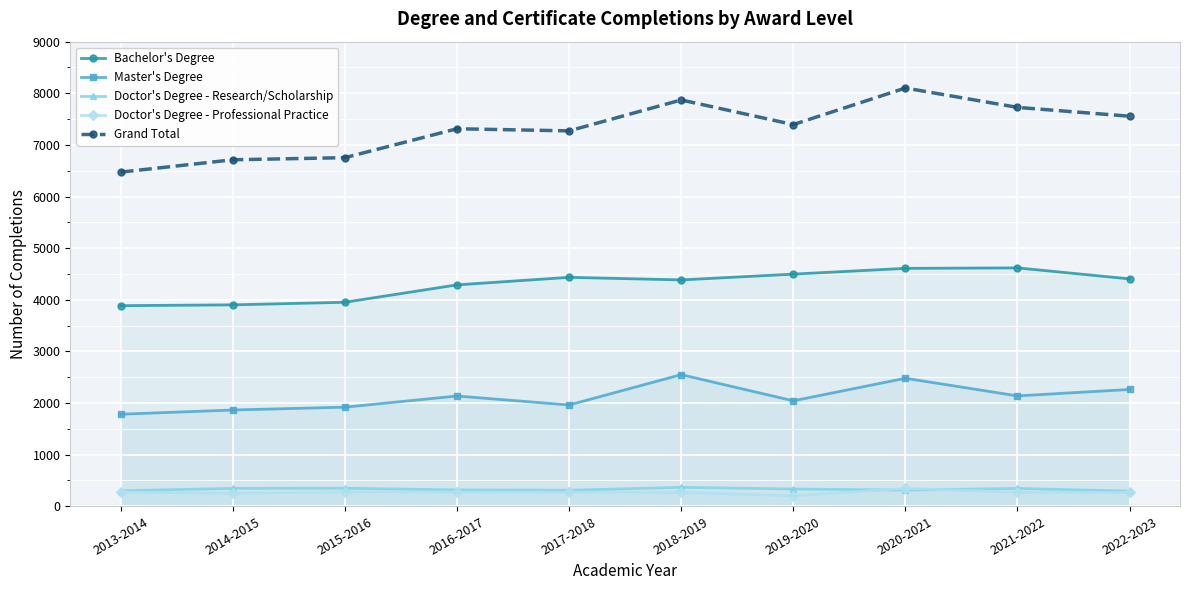

Is it true that Bachelor's Degree equals 6236 at 2016-2017?

False